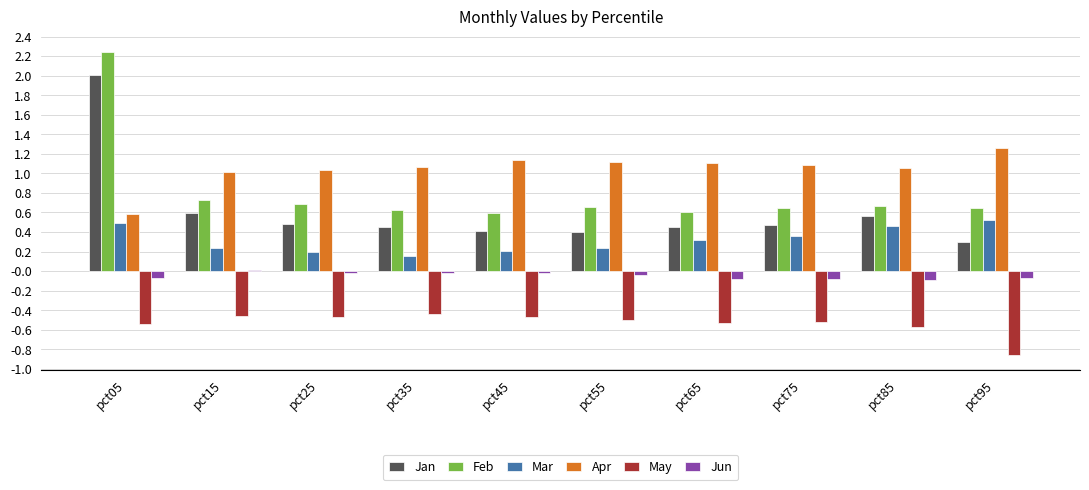

What is the spread (max minus min) of values at pct75?

1.6